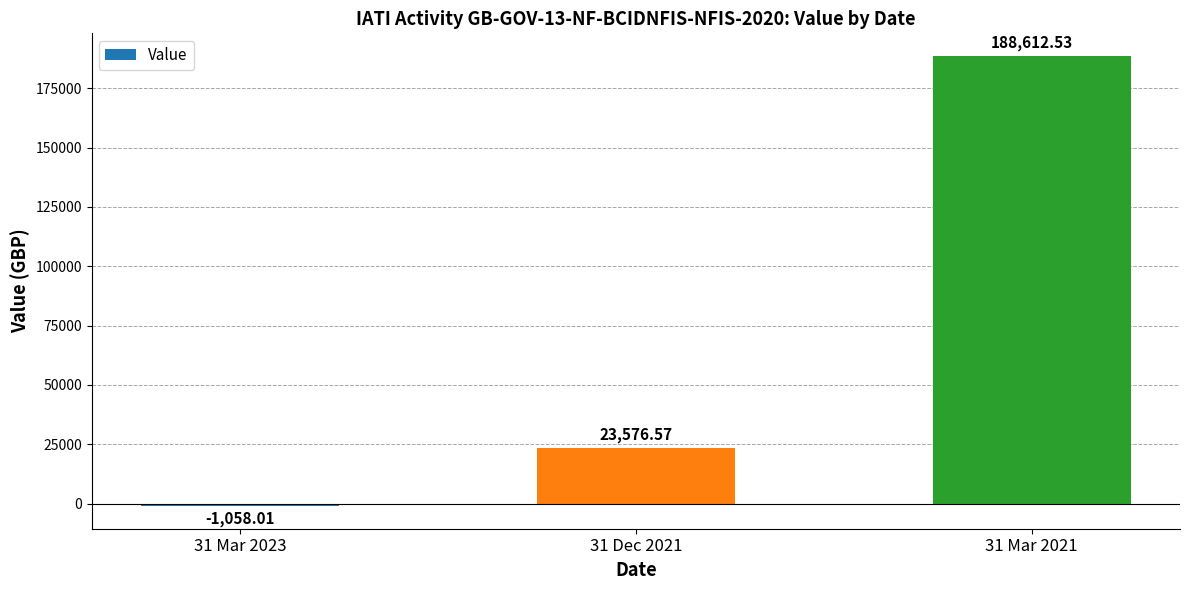

What is the minimum value shown in the chart?

-1058.0